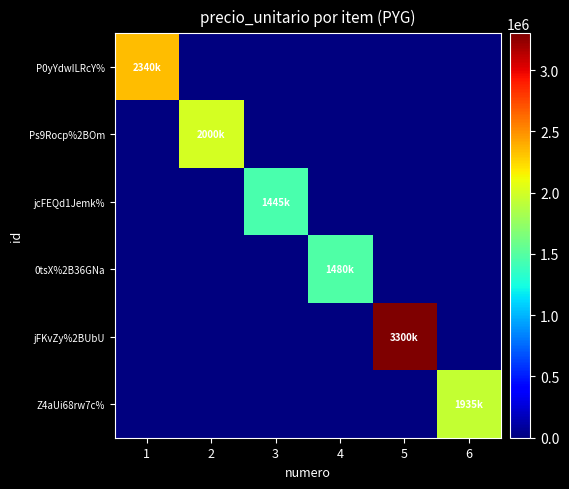

Between 2 and 5, which is larger?

2